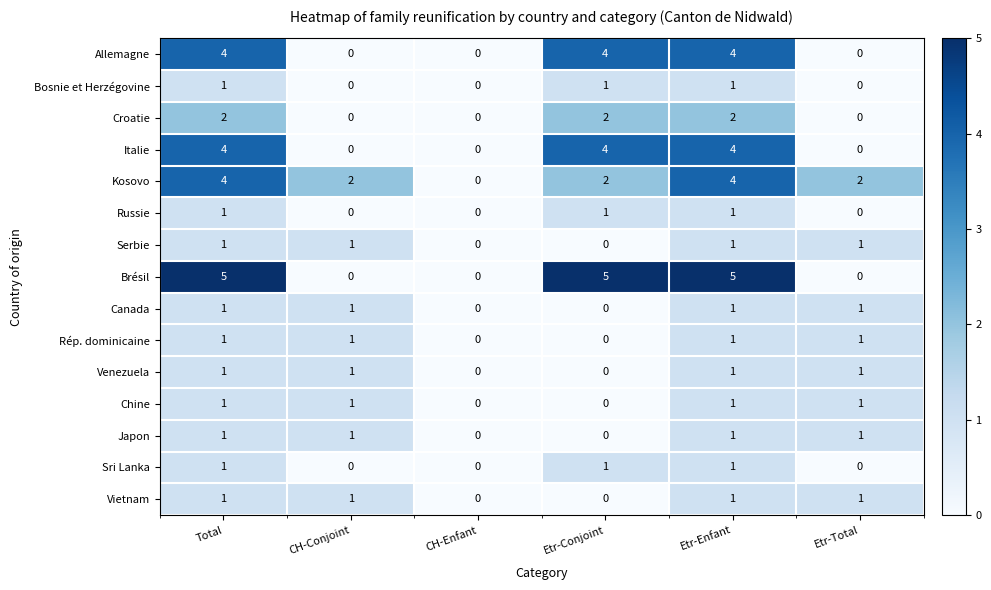

How many Brésil values are between 0 and 5?

6